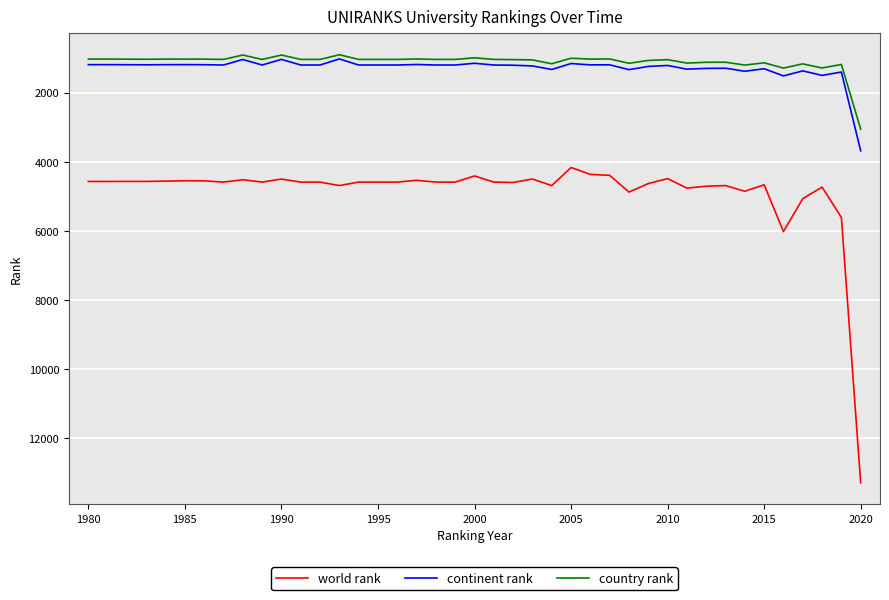

Which series has the largest total across all categories?

world rank